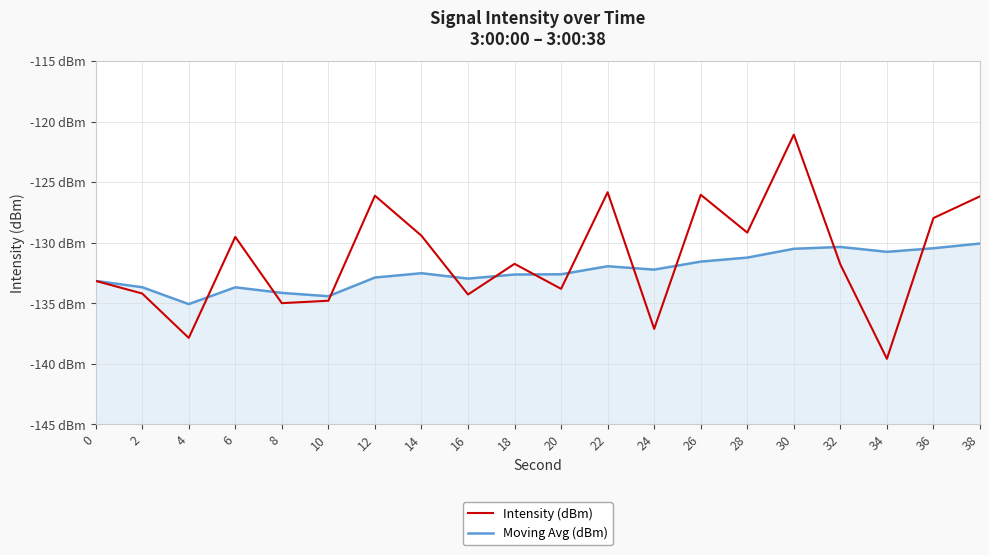

True or false: Moving Avg (dBm) has more than 0 interior local peaks.

True